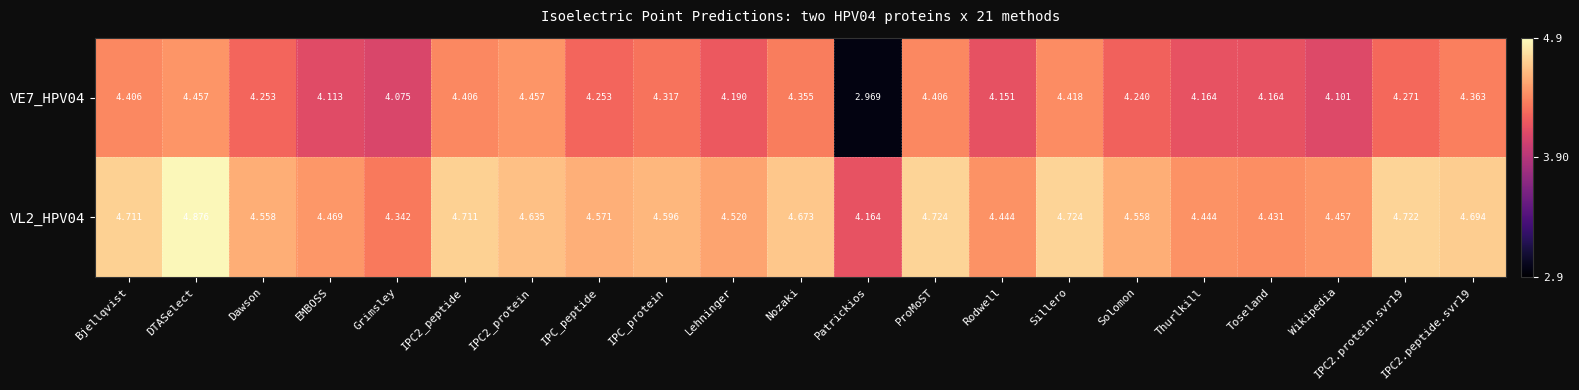

At which label does VE7_HPV04 first exceed 4?

Bjellqvist